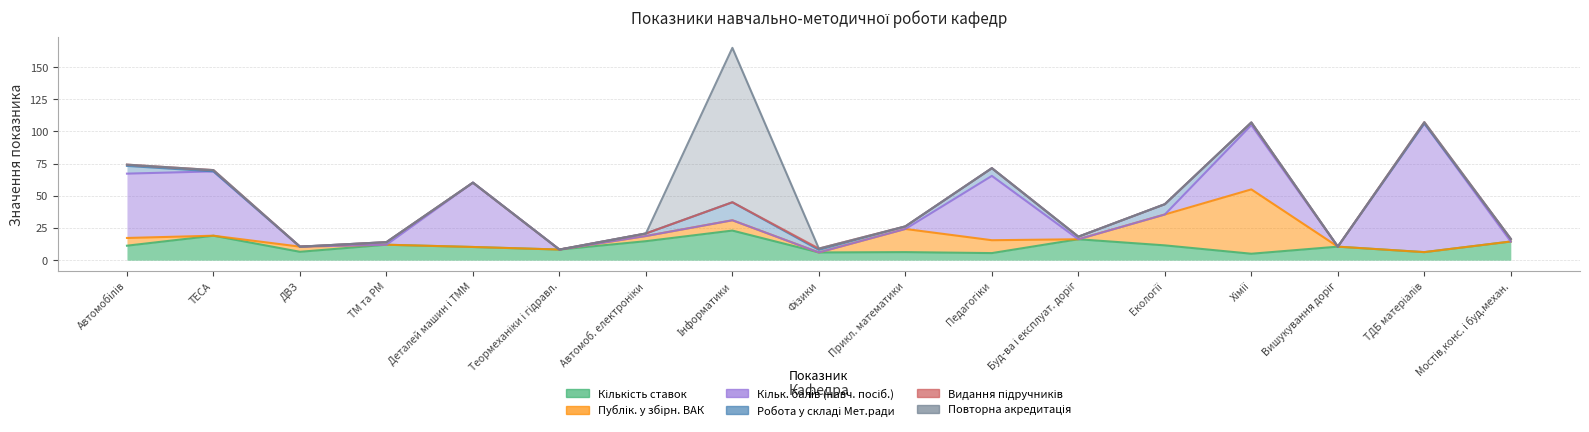

How many lines are shown in the chart?

6